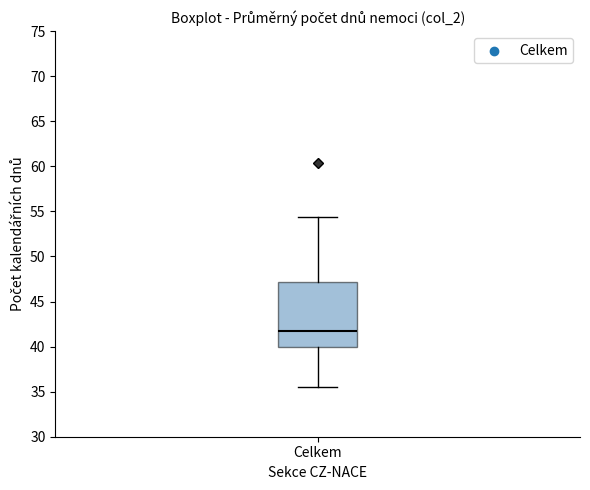

Transcribe this box plot: give where the median line is, the range the box spans, and where the two whiskers end, as read against the y-axis. The values are not printed on the chart, so give them approximately, as read against the axis.

median 41.5, box 40.0 to 47.0, whiskers 35.5 to 54.5